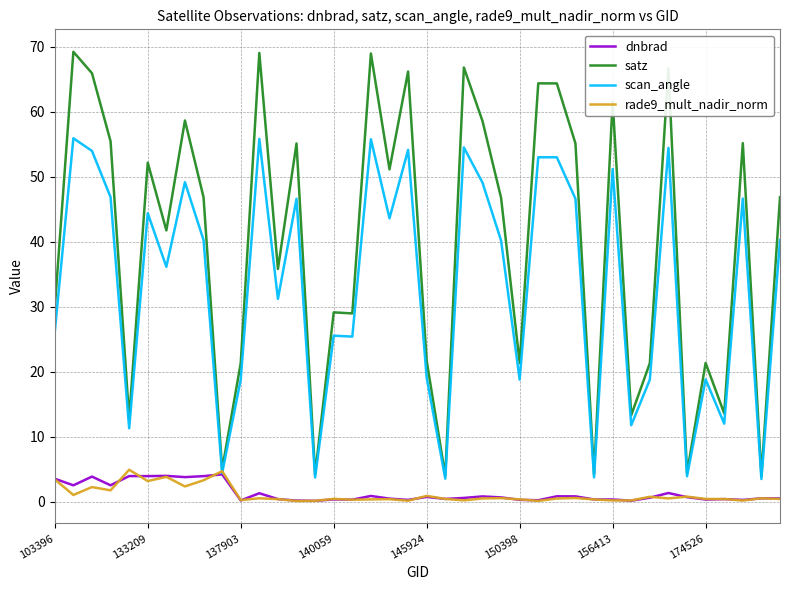

Which series has the largest total across all categories?

satz